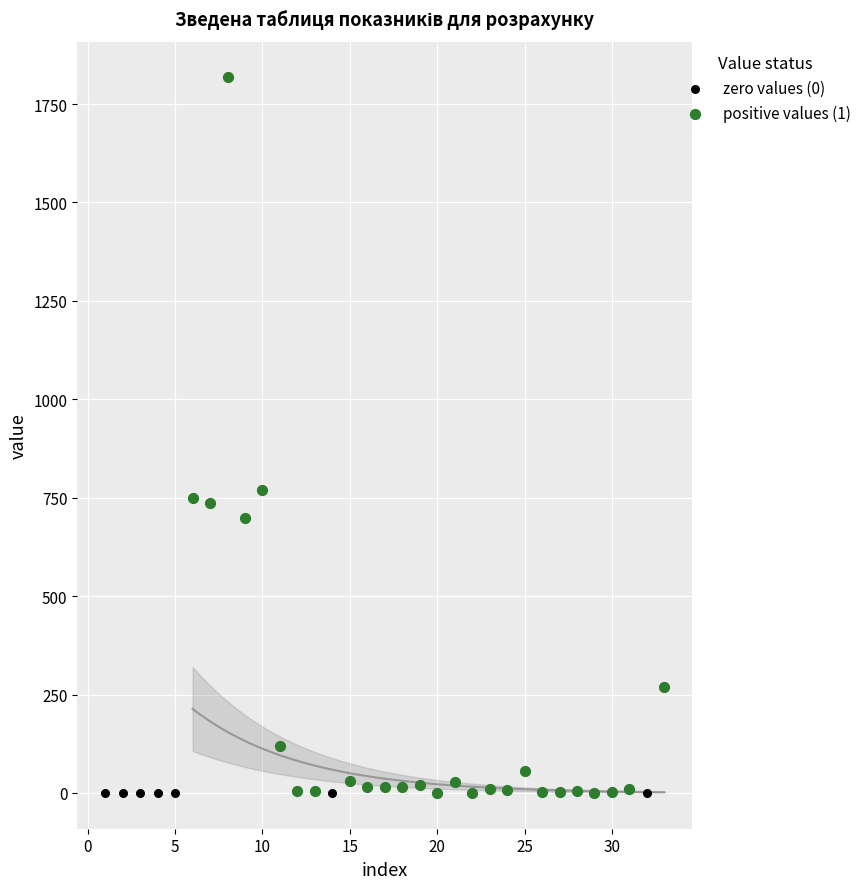

Which series reaches the maximum Y coordinate?

positive values (1)